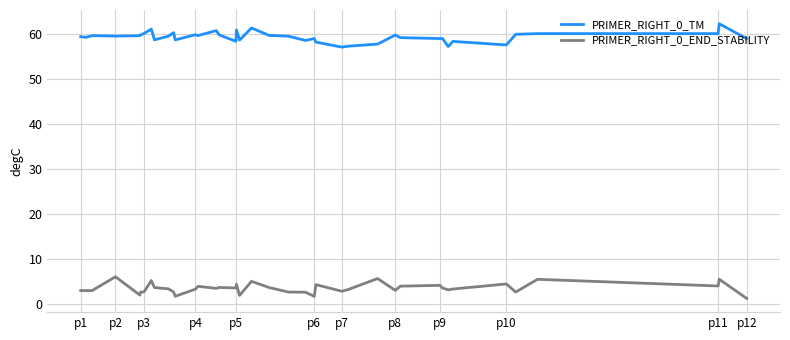

List the series in order of their peak value, lowest first.

PRIMER_RIGHT_0_END_STABILITY, PRIMER_RIGHT_0_TM